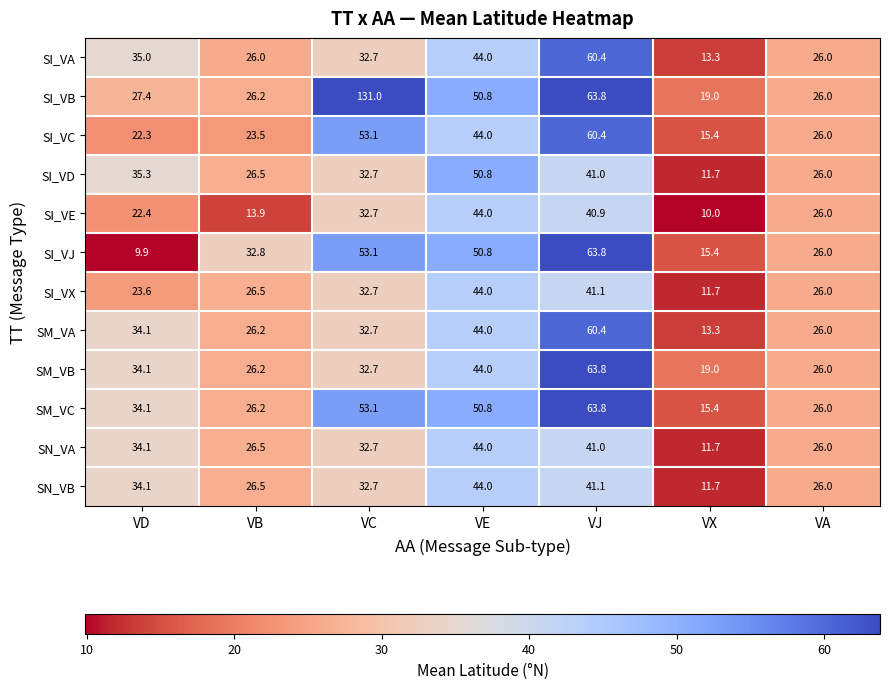

What is the difference between the maximum and minimum values in the SI_VX series?

32.3